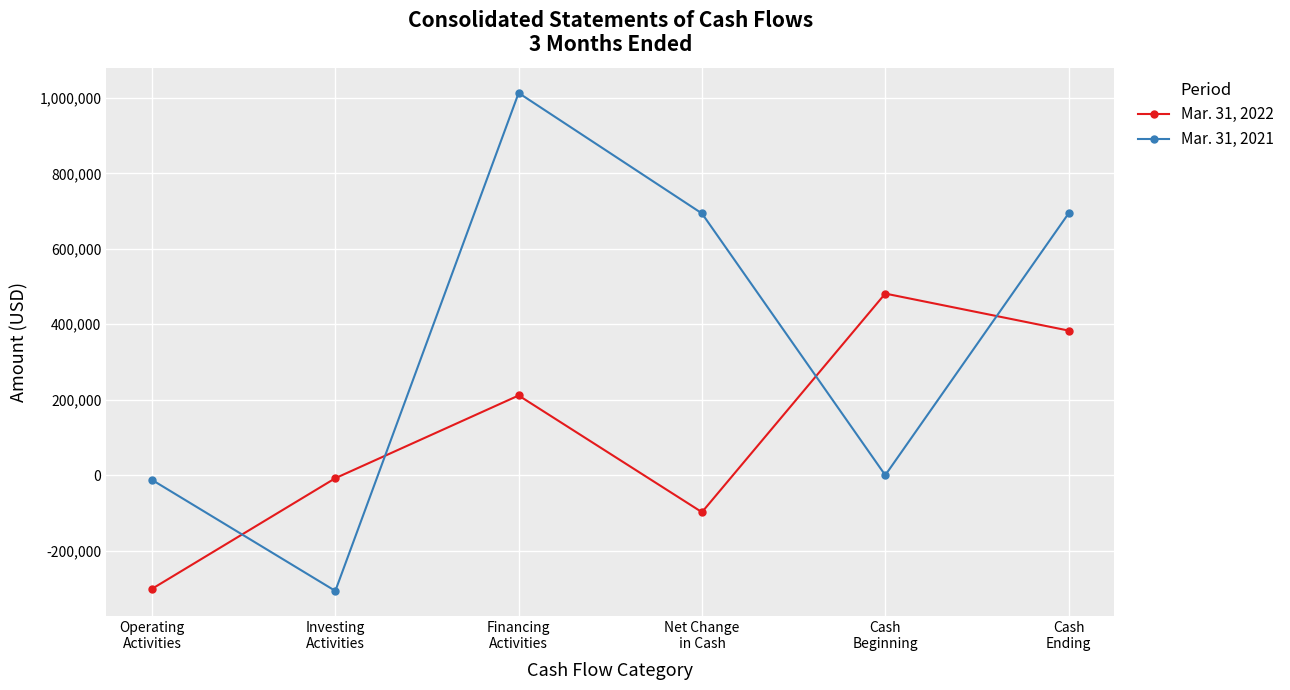

What position from the left is Financing
Activities?

3